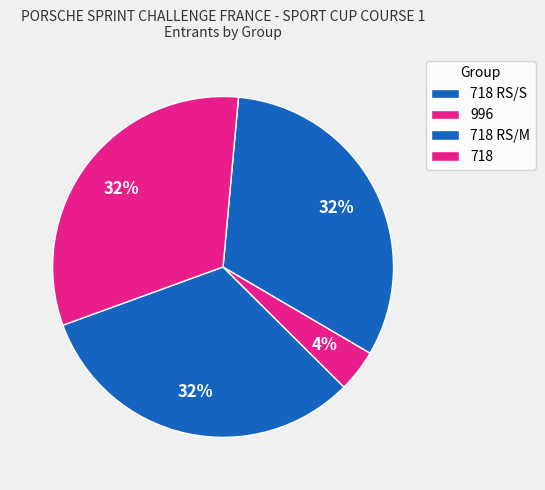

What portion of the pie excludes 718 RS/S?

68.0%